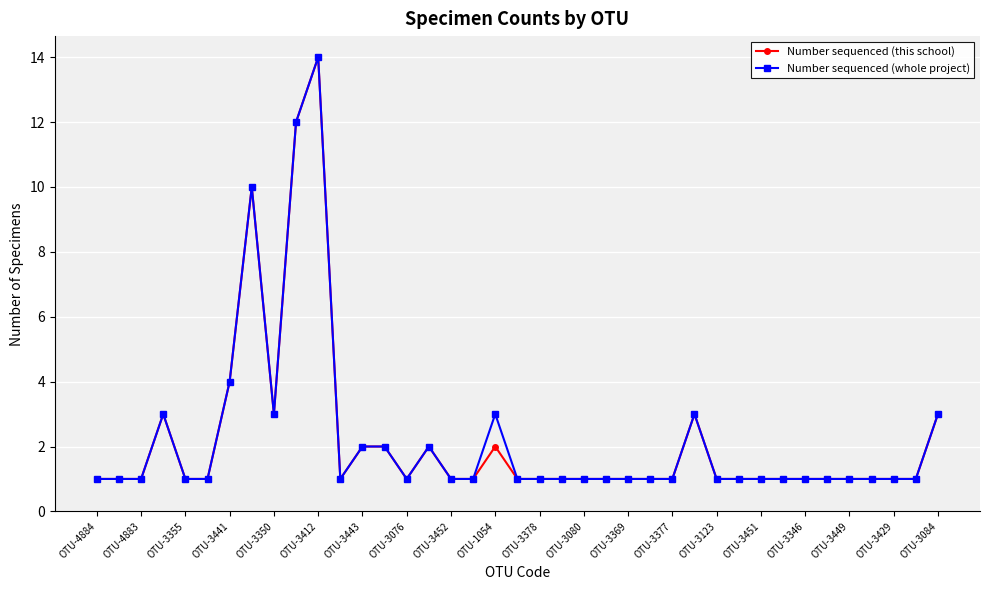

Reading right to left, extract all data points from this chart.

Number sequenced (this school): 3	1	1	1	1	1	1	1	1	1	1	3	1	1	1	1	1	1	1	1	2	1	1	2	1	2	2	1	14	12	3	10	4	1	1	3	1	1	1
Number sequenced (whole project): 3	1	1	1	1	1	1	1	1	1	1	3	1	1	1	1	1	1	1	1	3	1	1	2	1	2	2	1	14	12	3	10	4	1	1	3	1	1	1